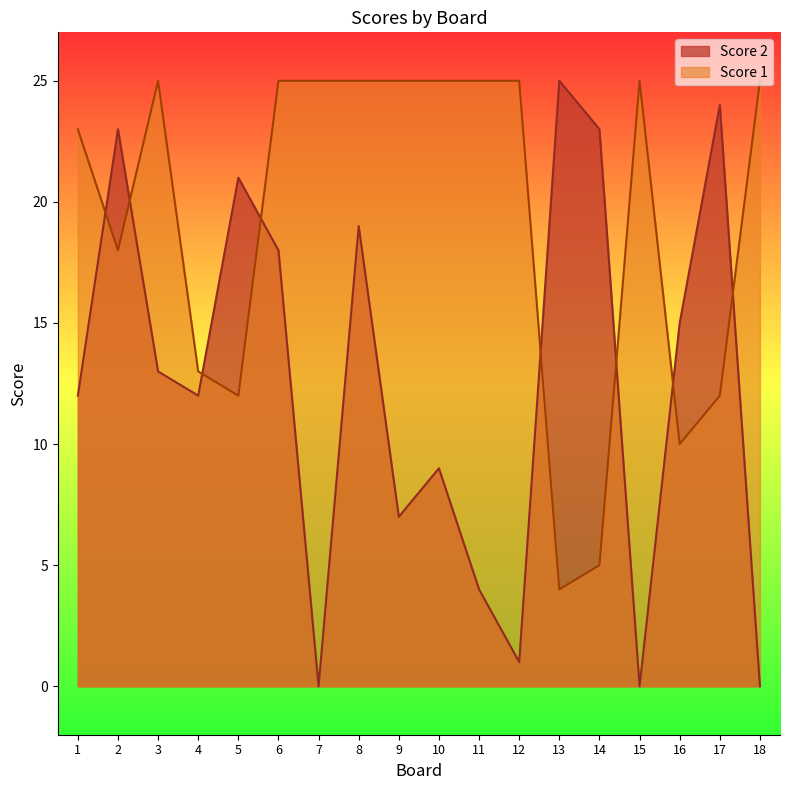

What is the value of the Score 2 point at the 3rd from the left?

13